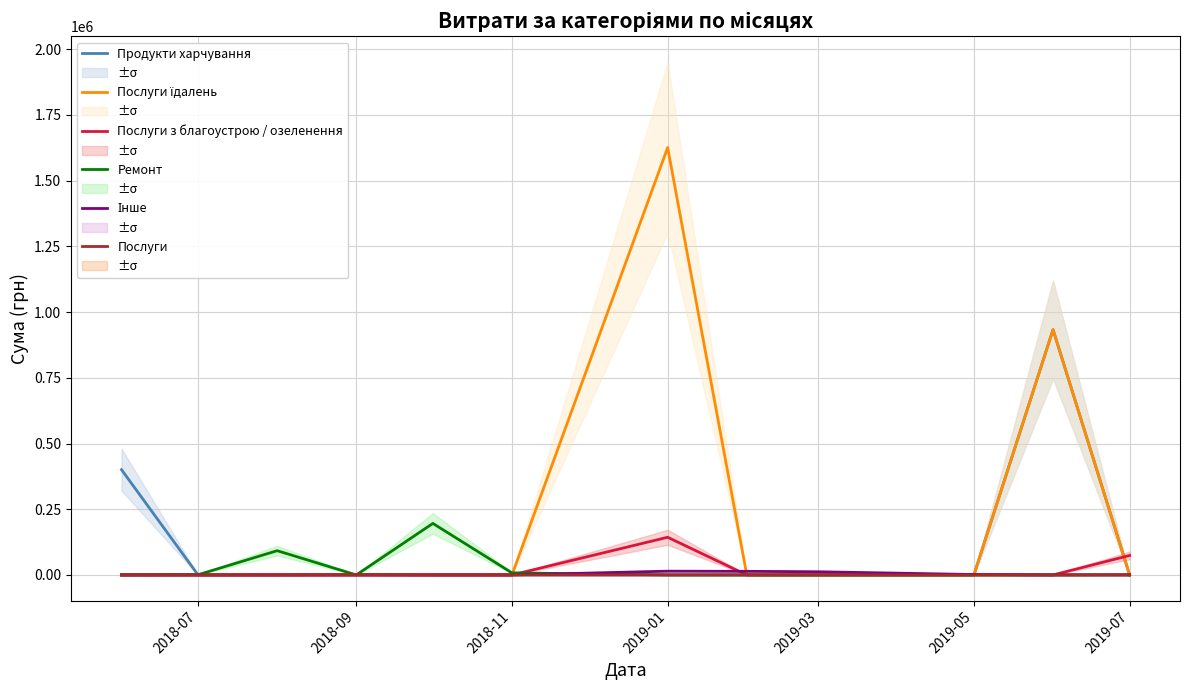

What is the highest value of the Ремонт series?

196000.0